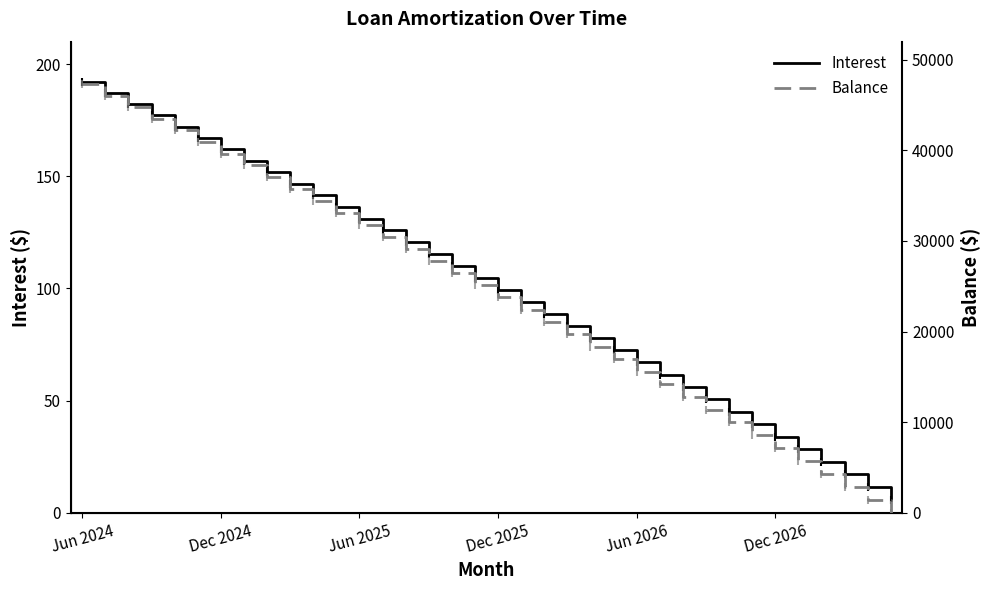

What is the smallest value displayed?

1.0